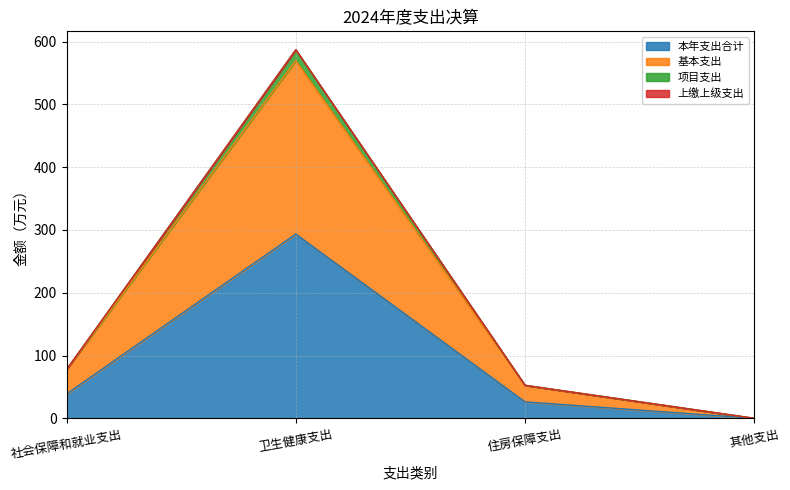

What is the value of the 基本支出 point at the 2nd from the left?

569.7